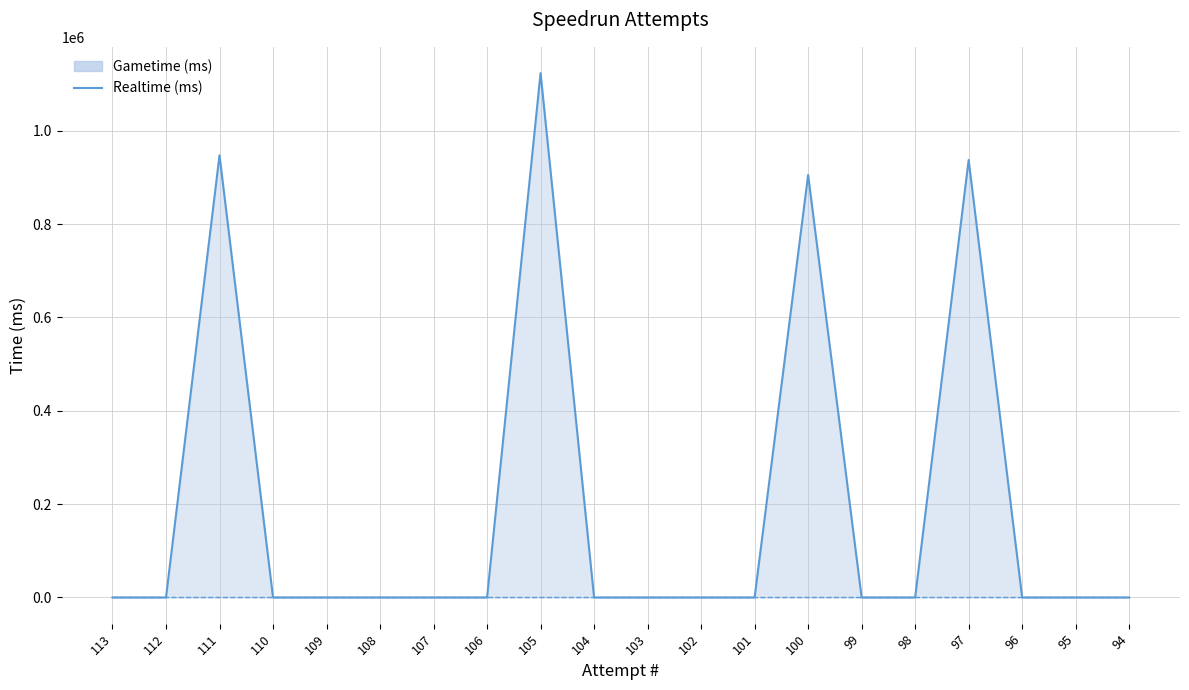

Where is the first local maximum?

111